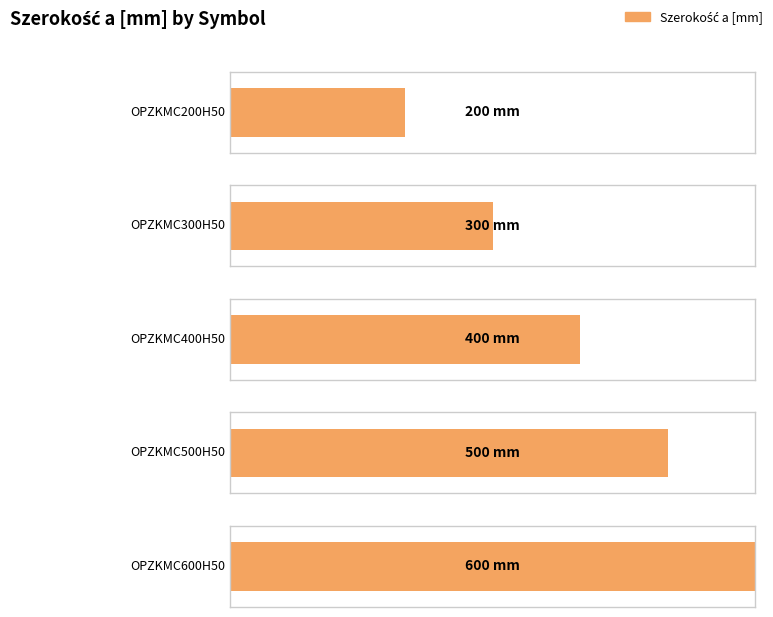

At which category does the chart reach its peak across all series?

OPZKMC600H50